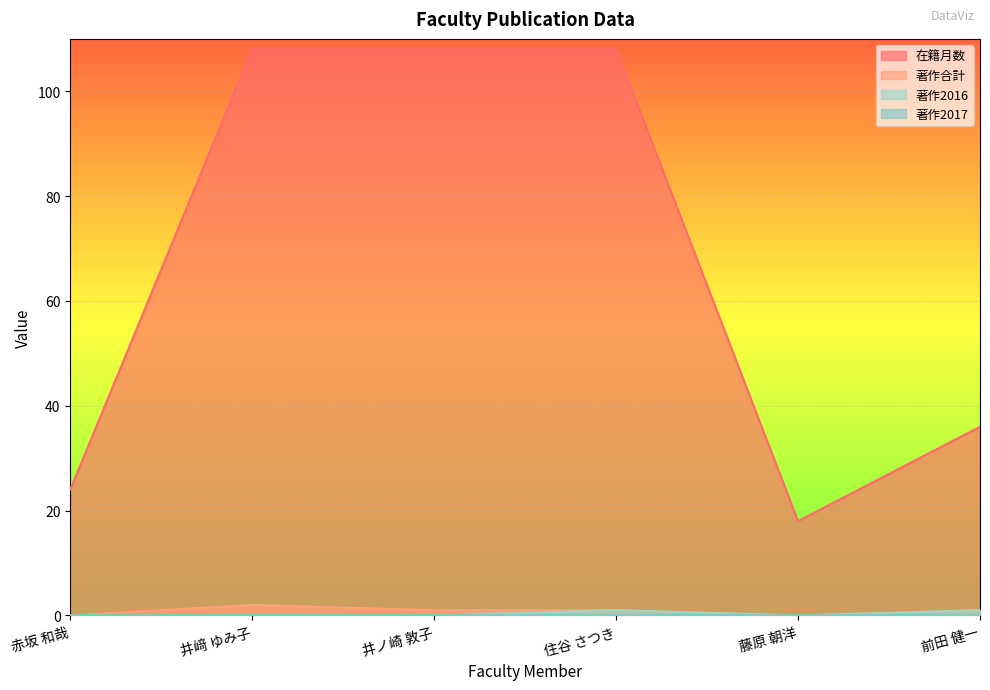

What position from the left is 井﨑 ゆみ子?

2